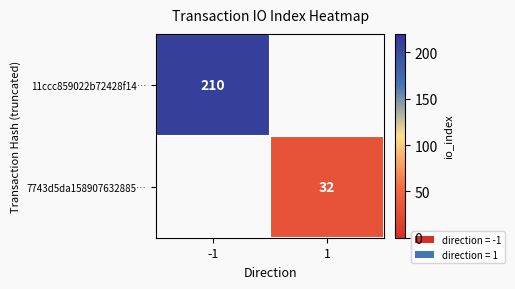

The 7743d5da158907632885… series shows 15 at 1. True or false?

False